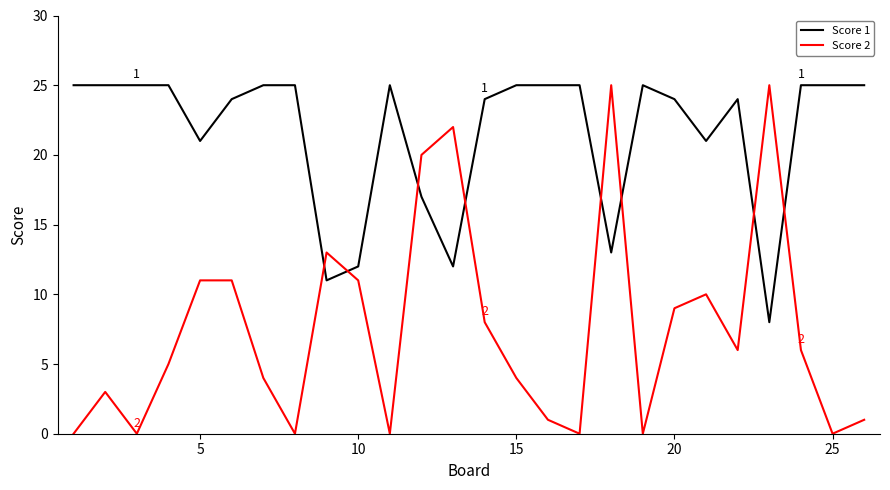

True or false: Score 1 and Score 2 cross at least once.

True